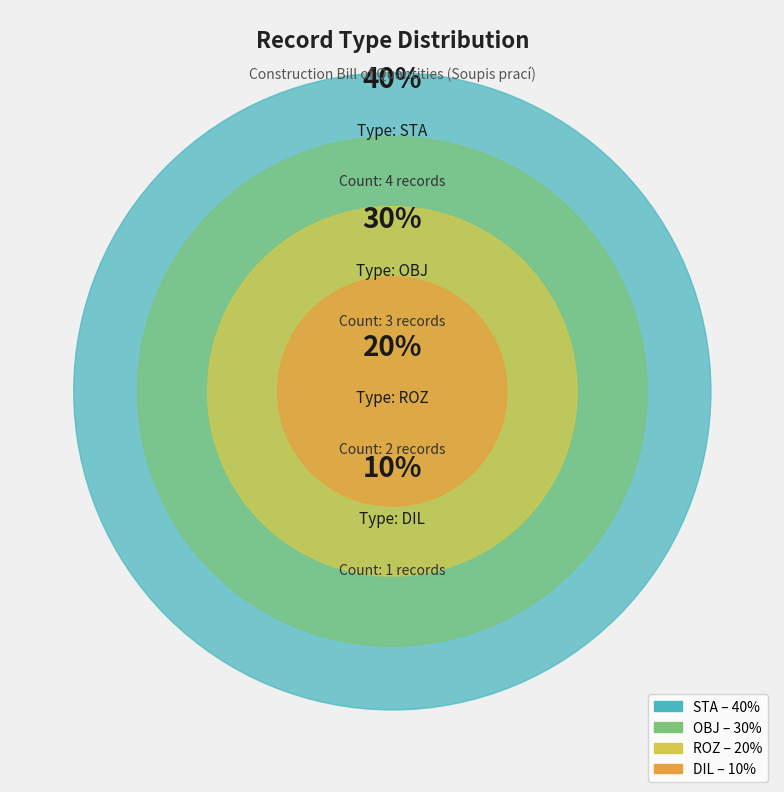

The ROZ slice represents 20% of the pie. True or false?

True